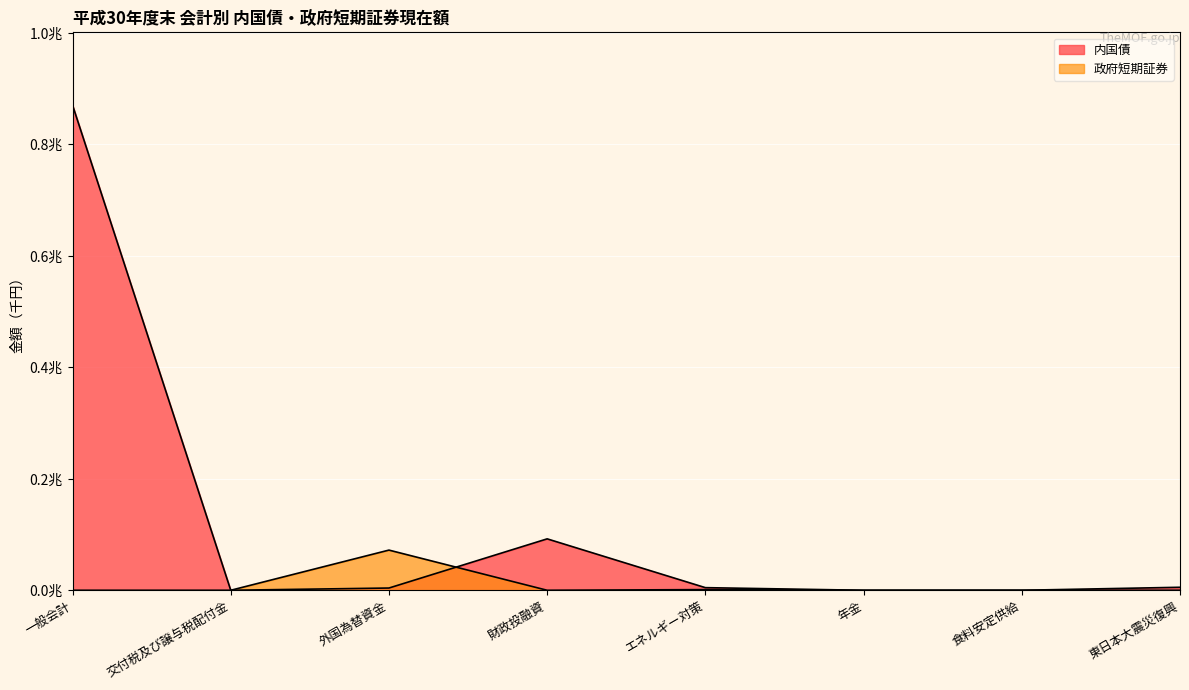

Reading left to right, transcribe all the data shown in this chart.

内国債: 870444373508	0	4033797881	92245641100	4703400000	0	0	5376273560
政府短期証券: 0	0	72073310000	0	1185700000	0	90000000	0